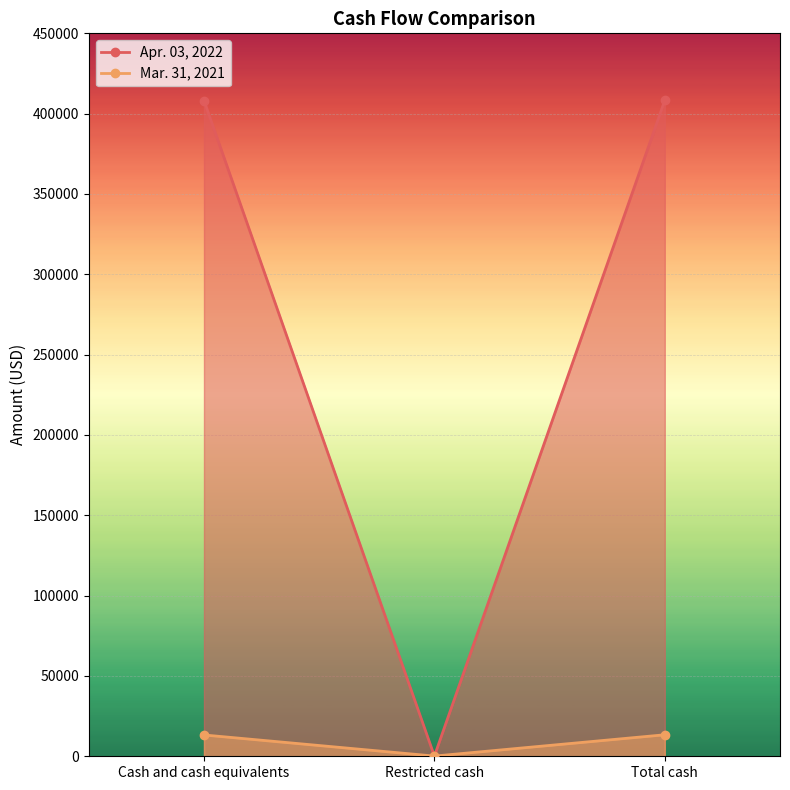

What are all the series names shown in the legend?

Apr. 03, 2022, Mar. 31, 2021